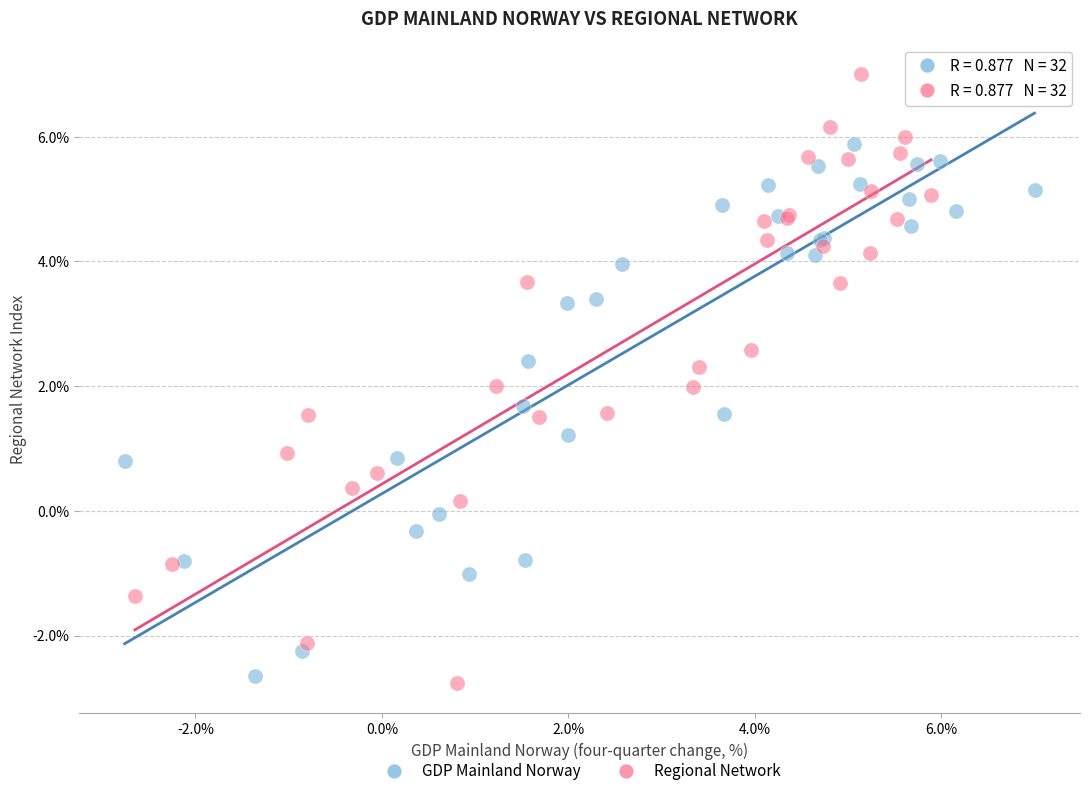

Which series contains the lowest Y value?

Regional Network